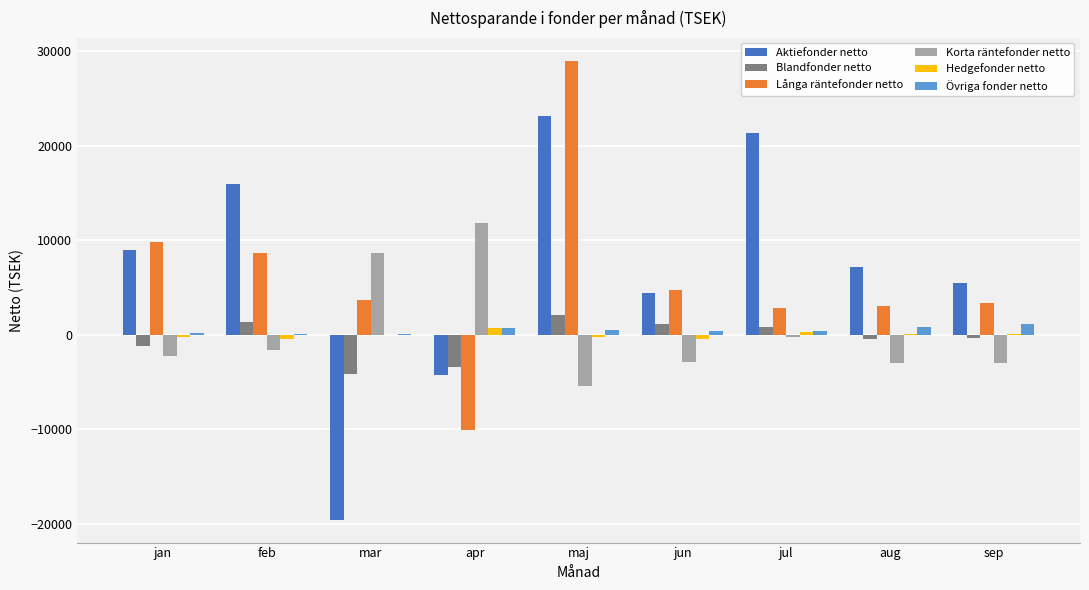

At which category is the sum across all series the highest?

maj